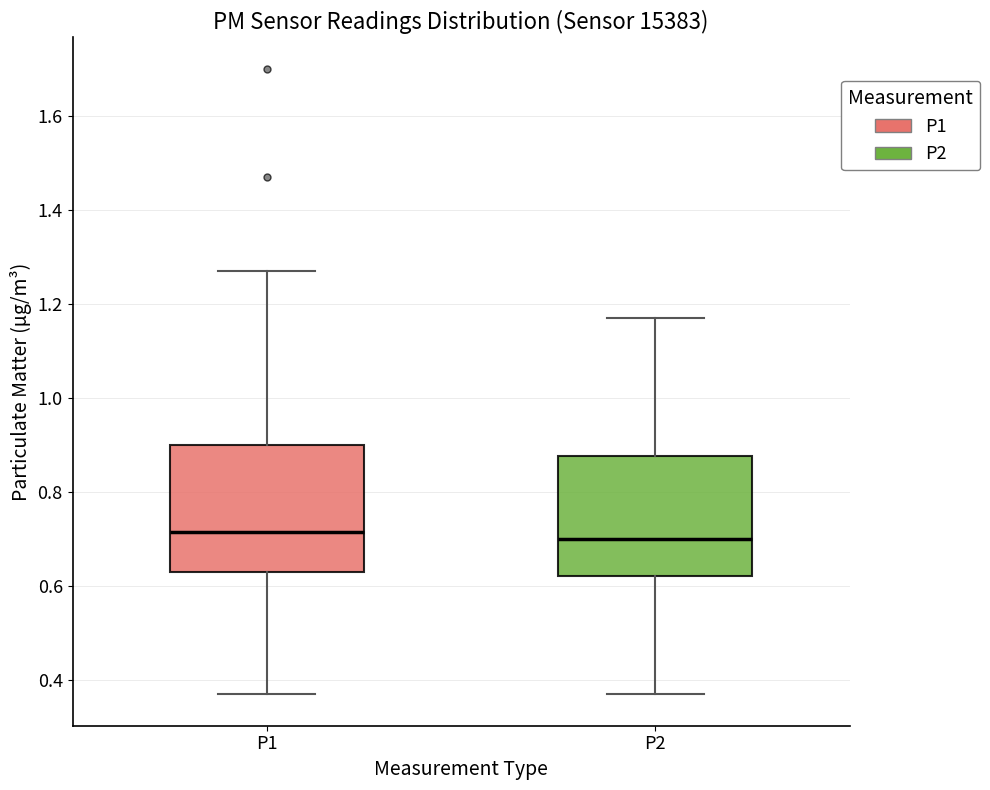

Where does the median line of the box for P2 sit on the y-axis? The values are not printed on the chart, so give them approximately, as read against the axis.

0.70